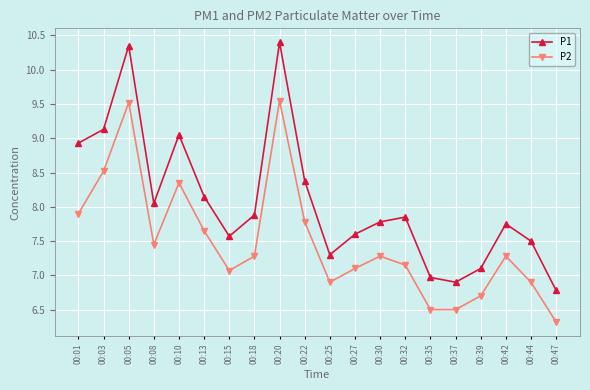

List the series in order of their overall mean, lowest first.

P2, P1